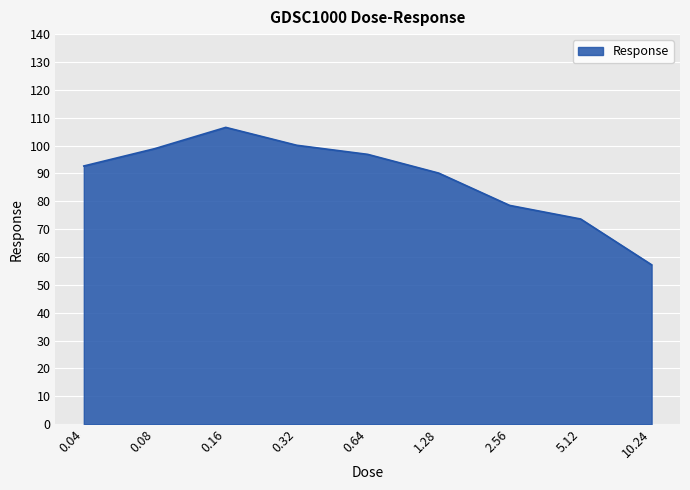

List the labels in order of value, smallest first.

10.24, 5.12, 2.56, 1.28, 0.04, 0.64, 0.08, 0.32, 0.16